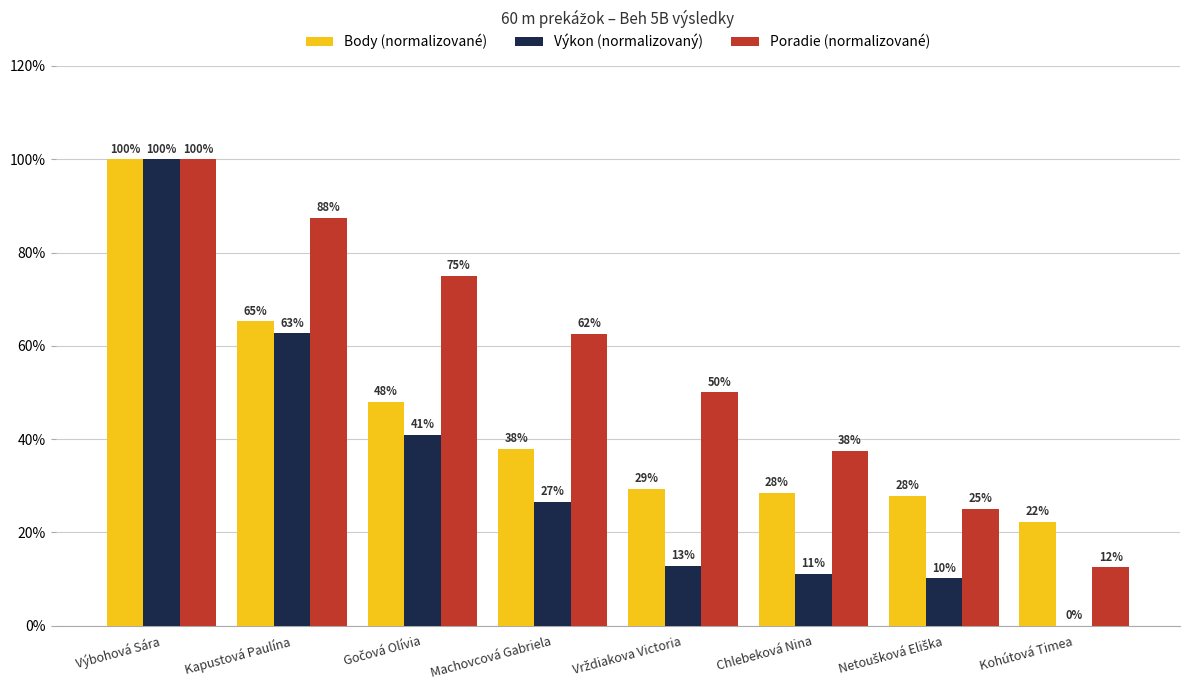

How many series are shown in this chart?

3